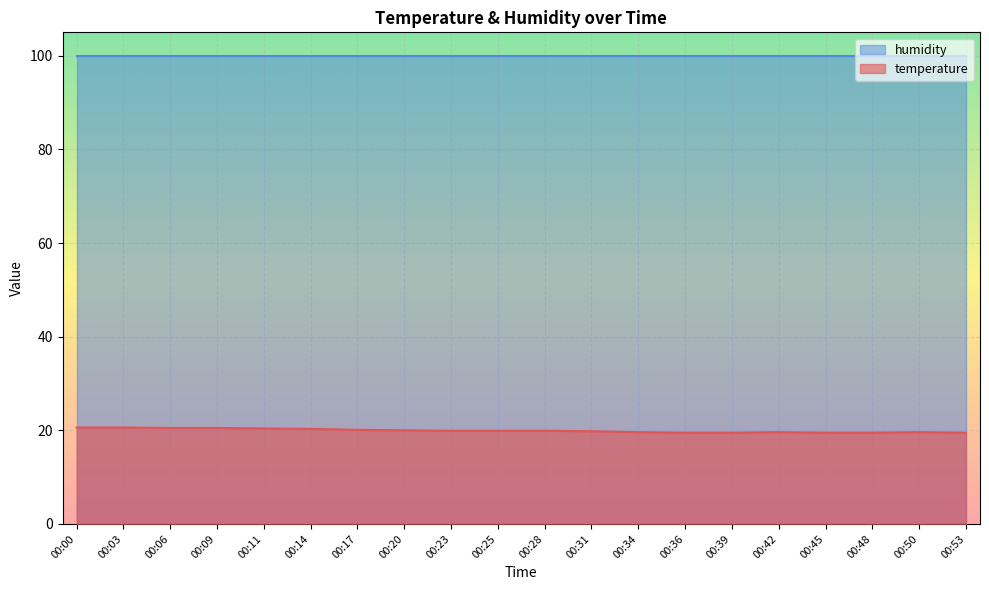

Where is the data nearest to the value 20?

00:20